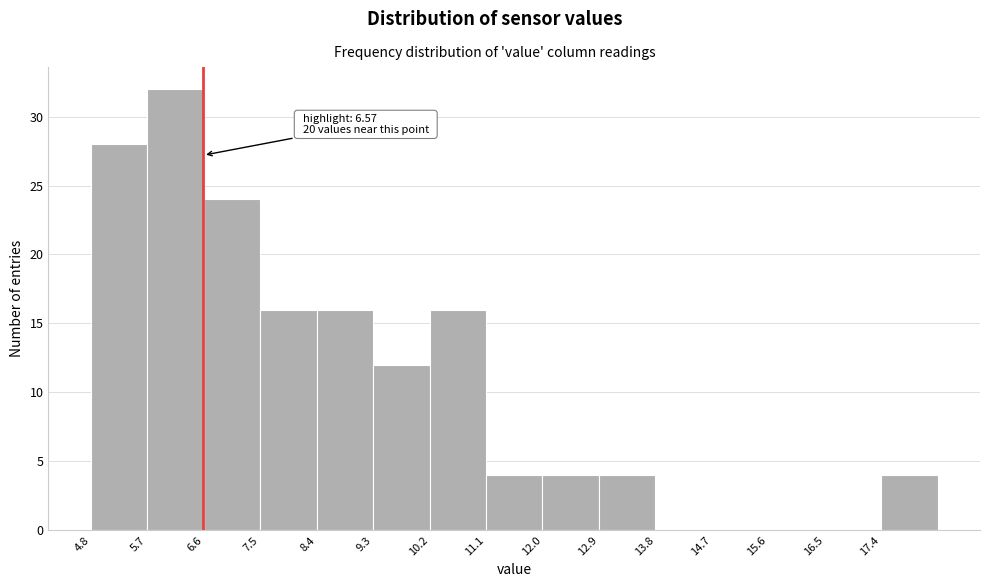

Over which range of the x-axis is the bar tallest?

5.7 to 6.6